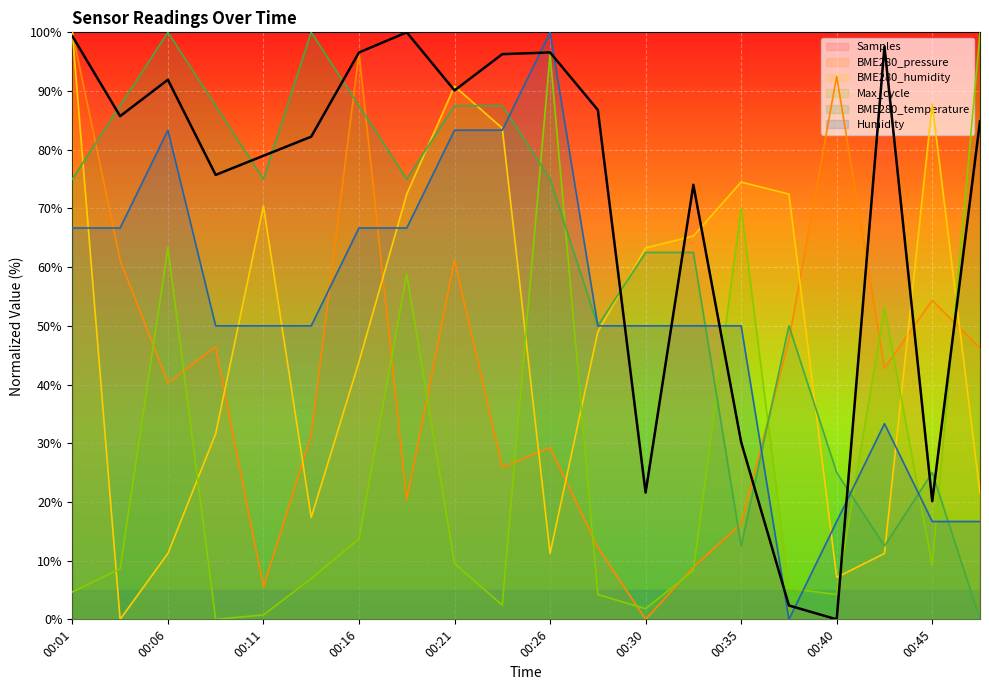

Where is the first local minimum for BME280_temperature?

00:11